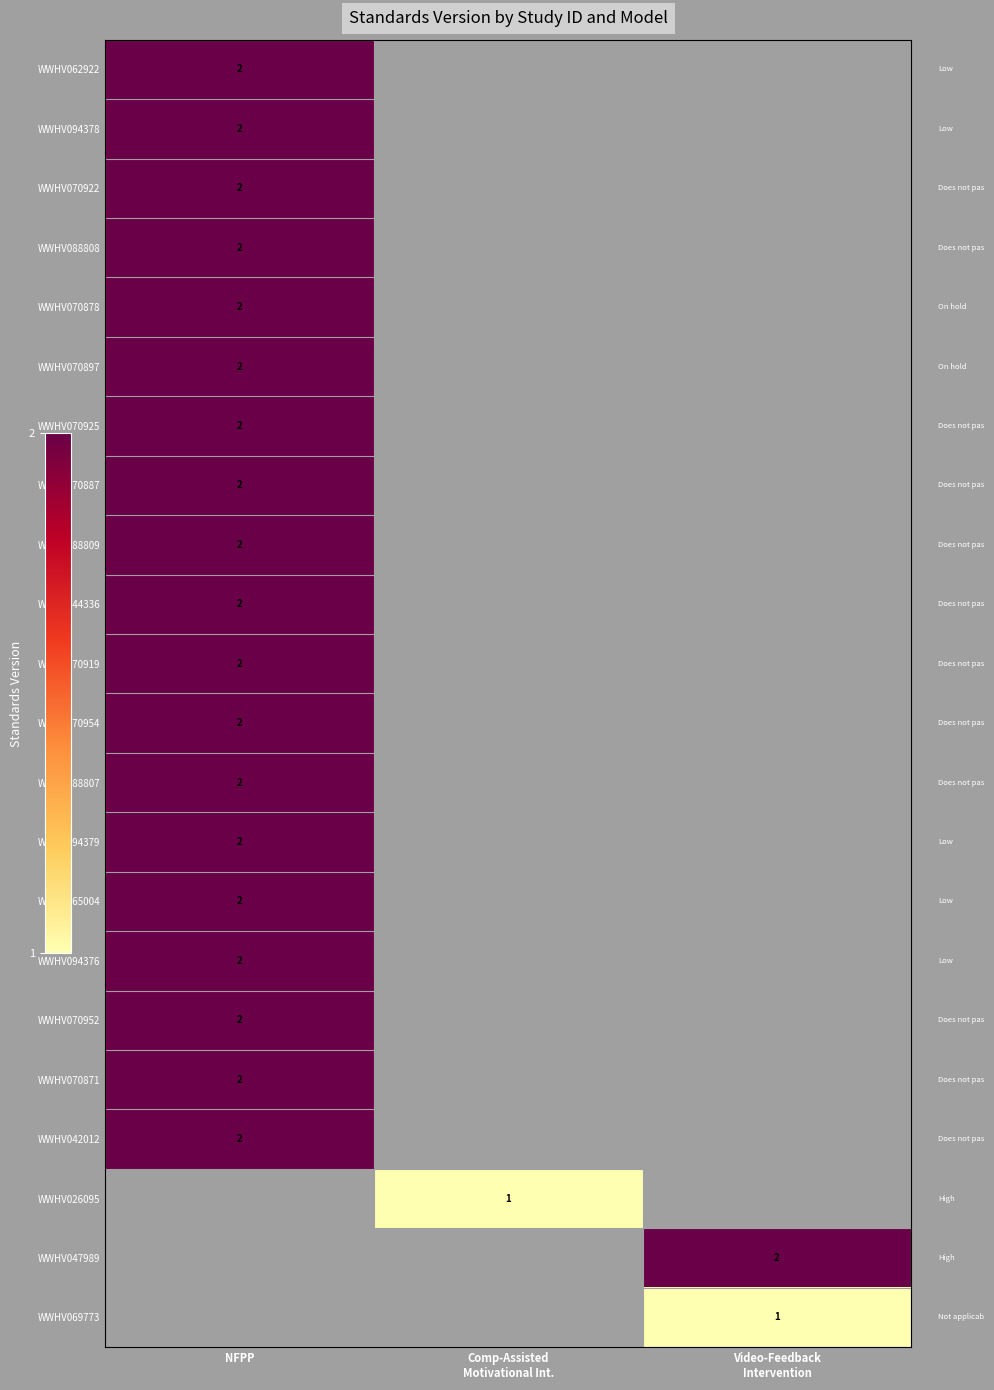

Is it true that WWHV094376 equals 2 at NFPP?

True